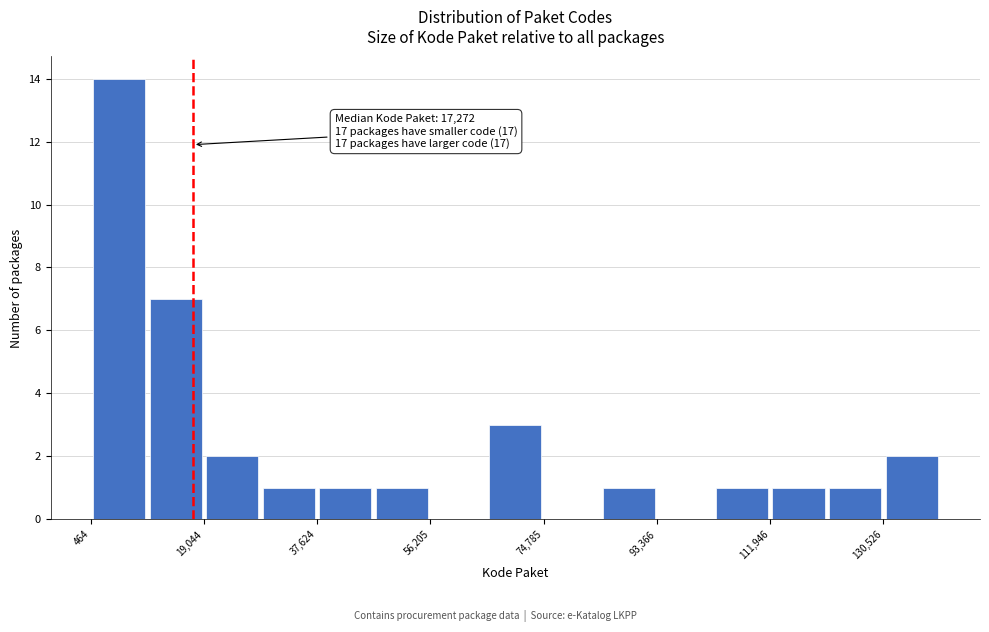

Which range on the x-axis has the tallest bar?

0 to 10000